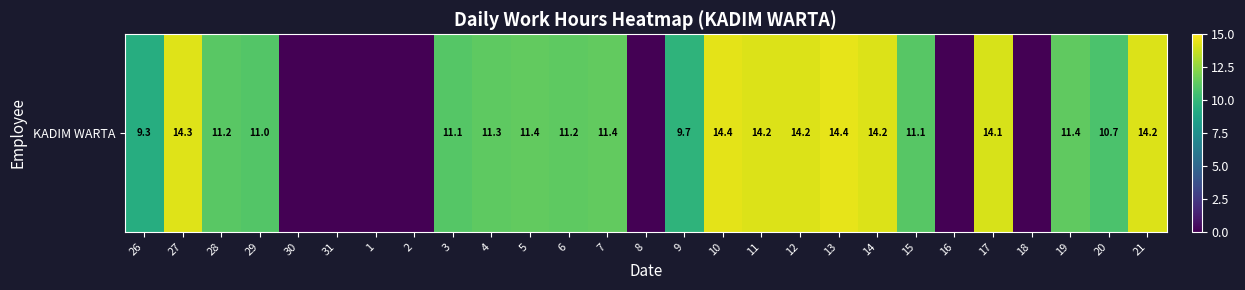

Reading left to right, list all the values displayed in this chart.

26=9.3	27=14.3	28=11.2	29=11.0	30=0.0	31=0.0	1=0.0	2=0.0	3=11.1	4=11.3	5=11.4	6=11.2	7=11.4	8=0.0	9=9.7	10=14.4	11=14.2	12=14.2	13=14.4	14=14.2	15=11.1	16=0.0	17=14.1	18=0.0	19=11.4	20=10.7	21=14.2